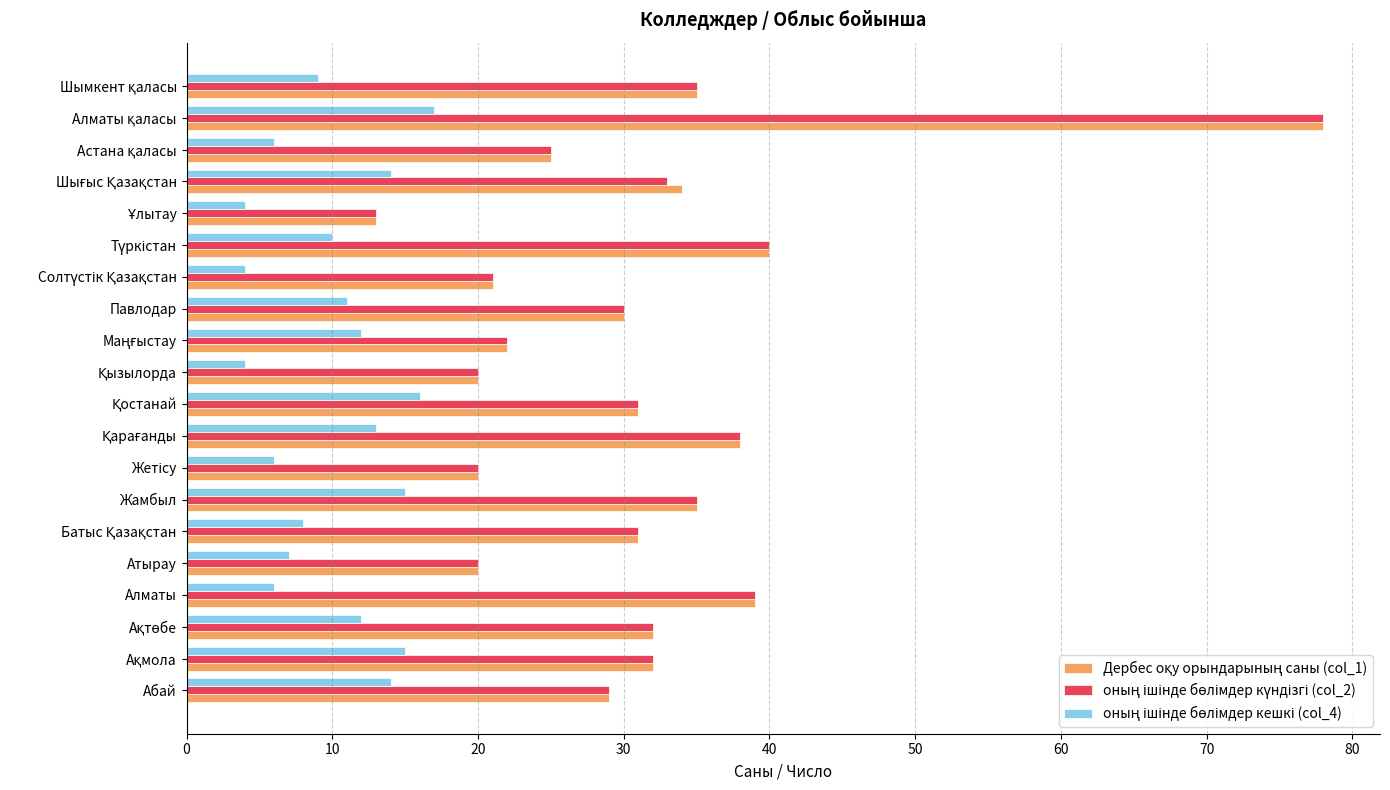

At how many categories does at least one series exceed 26?

13